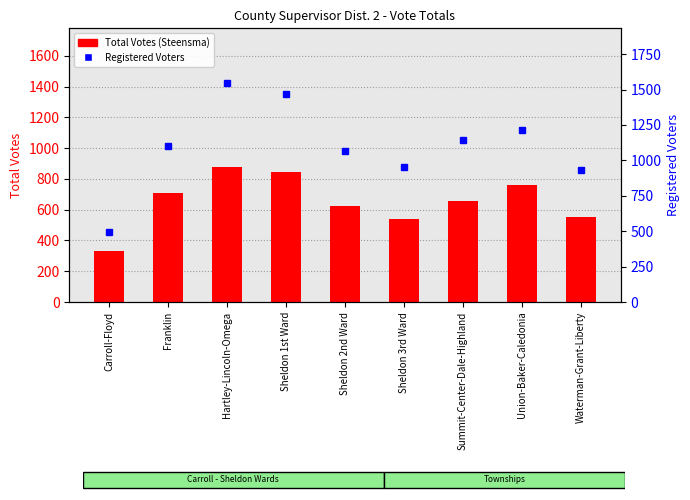

Are the bars horizontal?

No